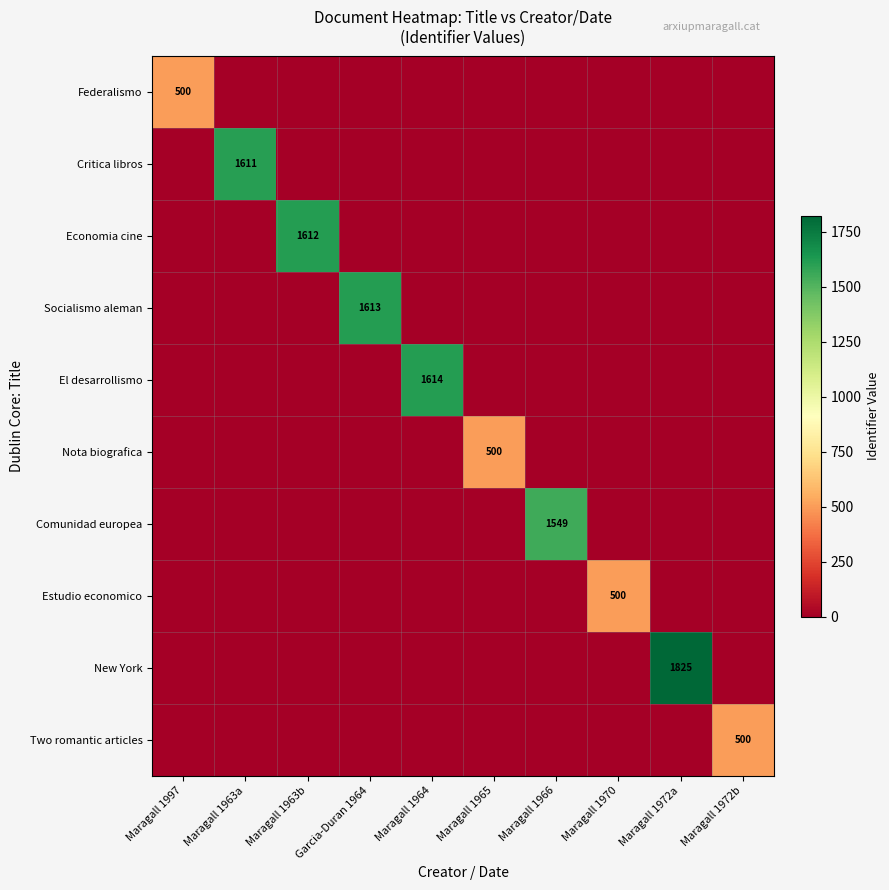

The El desarrollismo series shows 1614 at Maragall 1964. True or false?

True